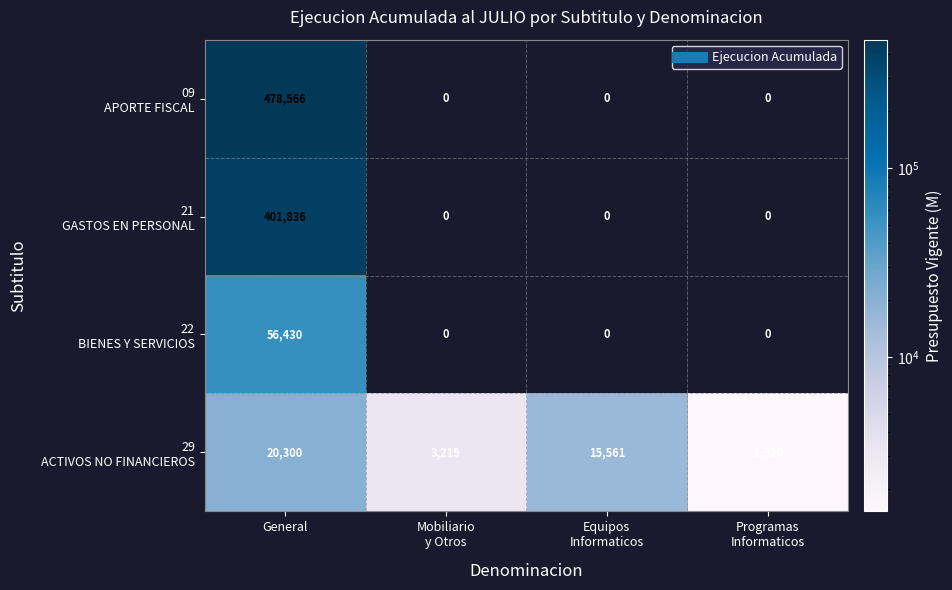

At which category is the sum across all series the highest?

General